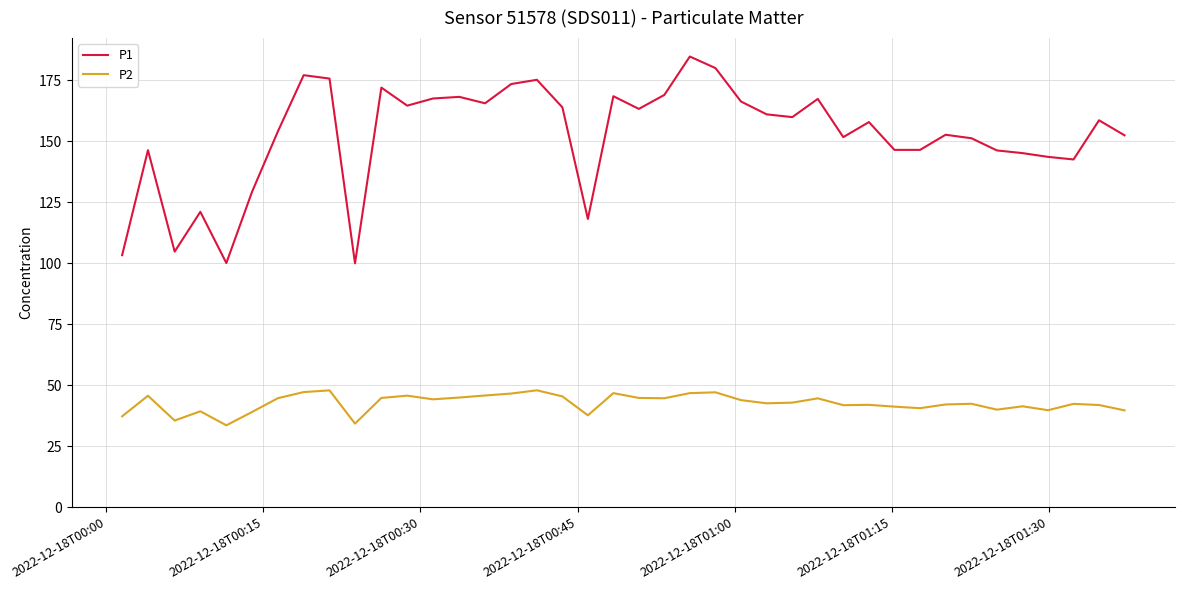

True or false: P2 and P1 cross at least once.

False